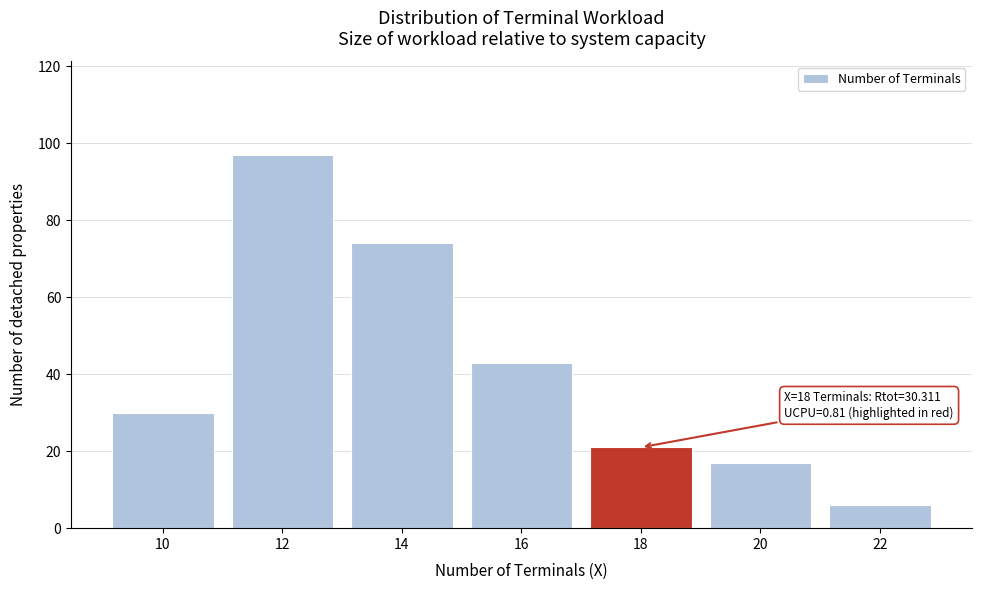

Reading left to right, list all the values displayed in this chart.

30	97	74	43	21	17	6